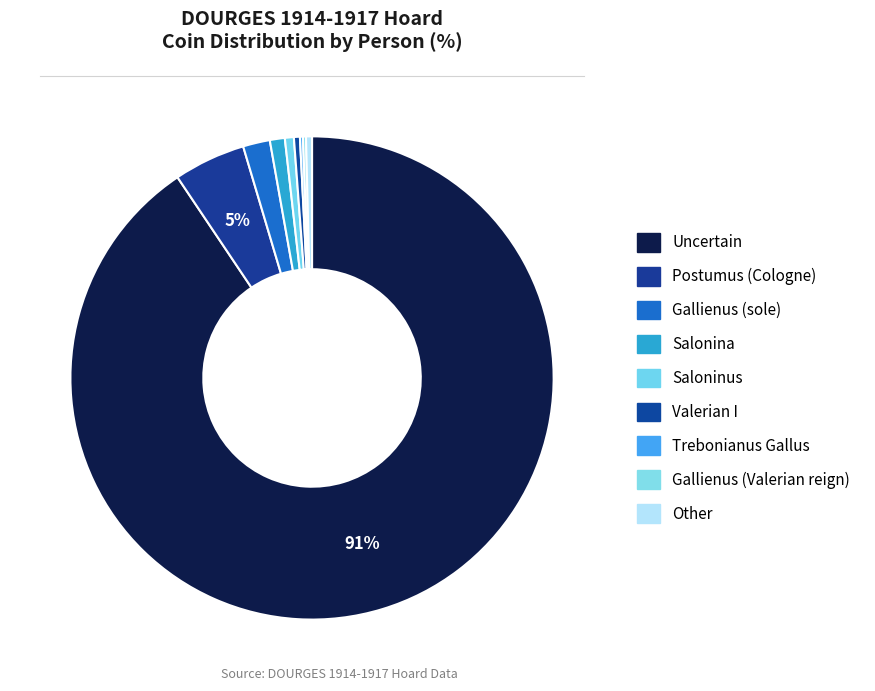

To the nearest percent, what is the difference between the largest and smallest slice percentages?

90%